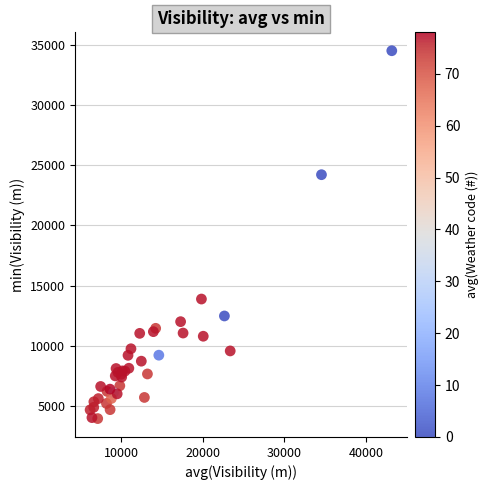

What Y value in the scatter plot is closest to 19238?

24213